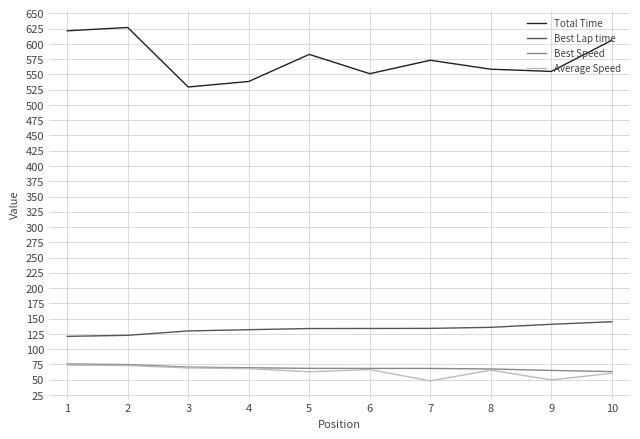

True or false: Best Lap time and Total Time cross at least once.

False